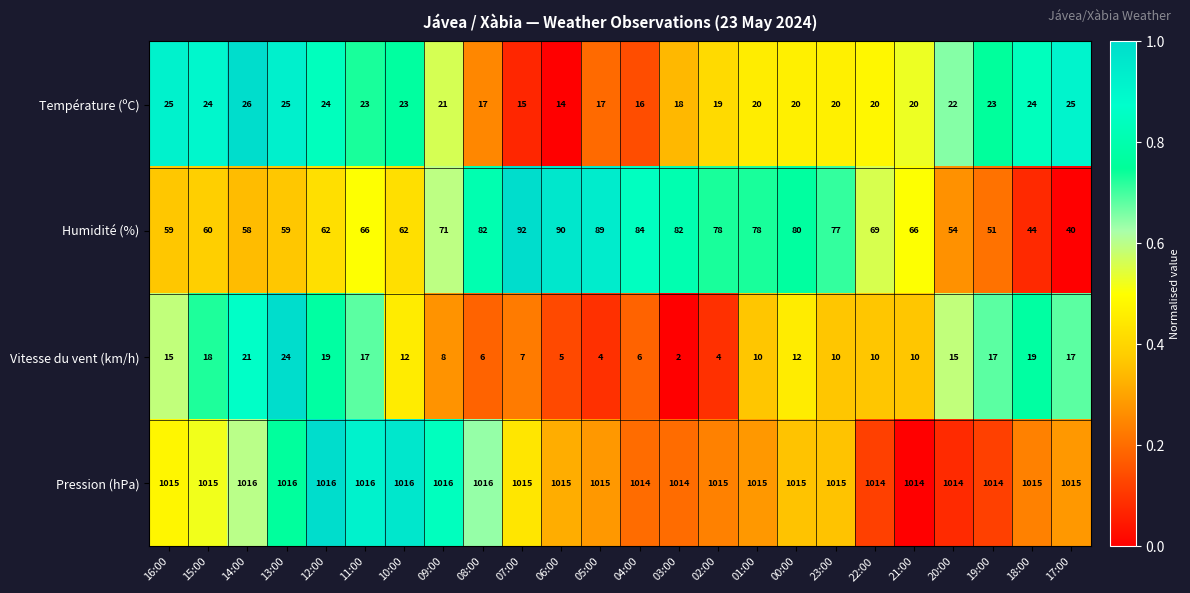

What is the average value of the Vitesse du vent (km/h) series?

12